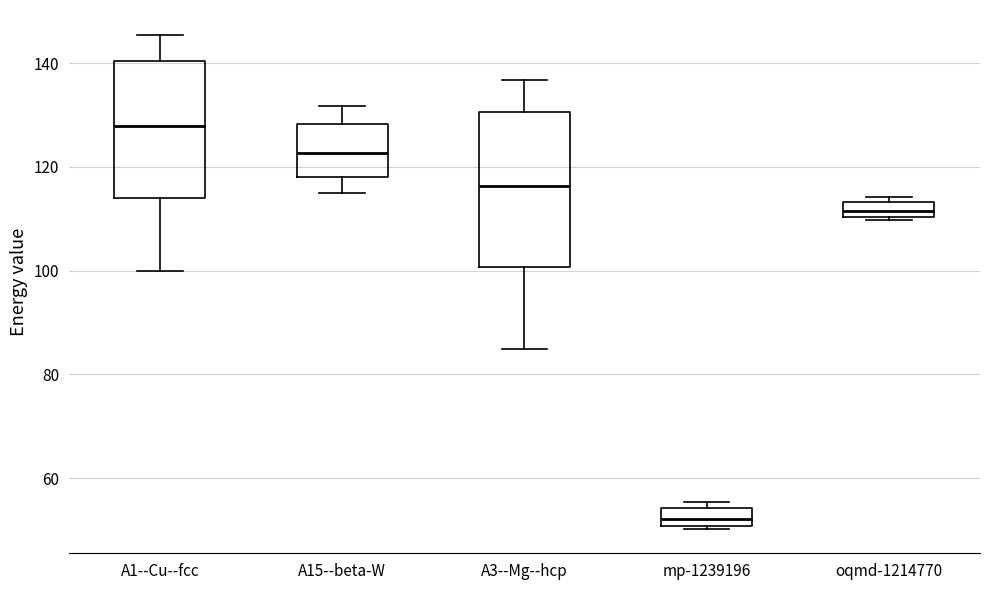

Where does the upper whisker of the box for A15--beta-W end on the y-axis? The values are not printed on the chart, so give them approximately, as read against the axis.

132